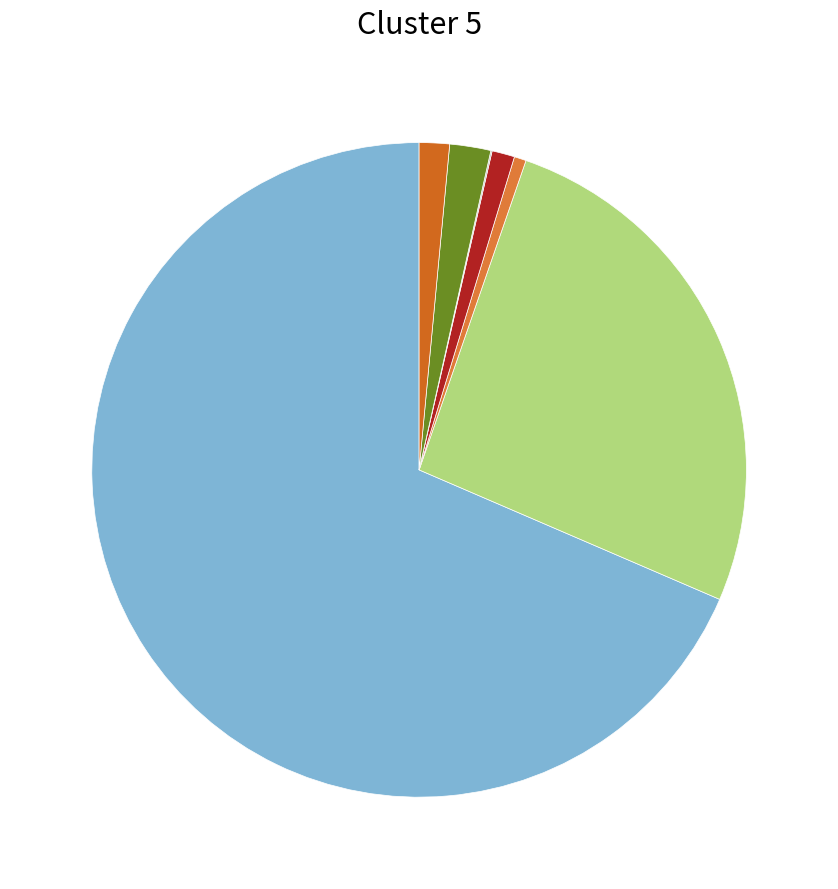

To the nearest percent, what is the average slice percentage?

14%